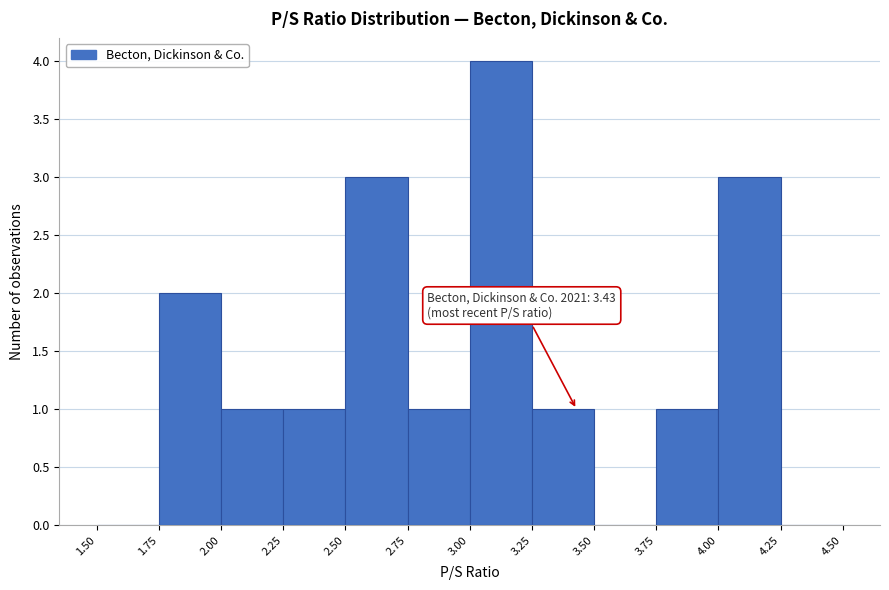

Over which range of the x-axis is the bar tallest?

3.00 to 3.25